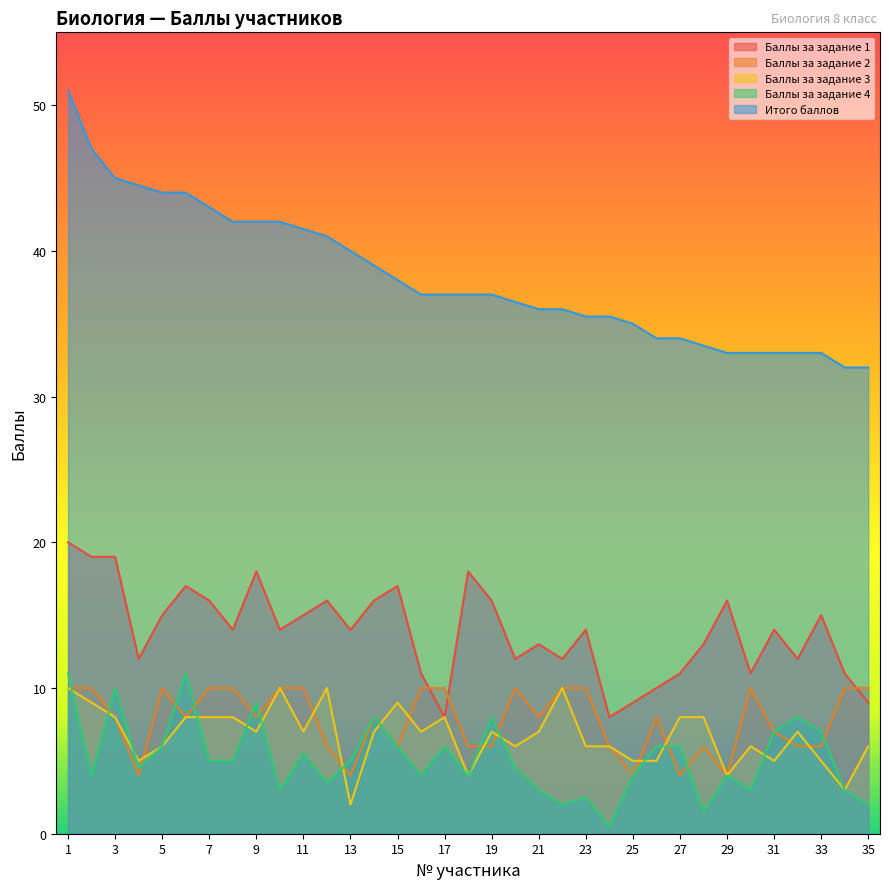

What is the spread (max minus min) of values at 9?

35.0